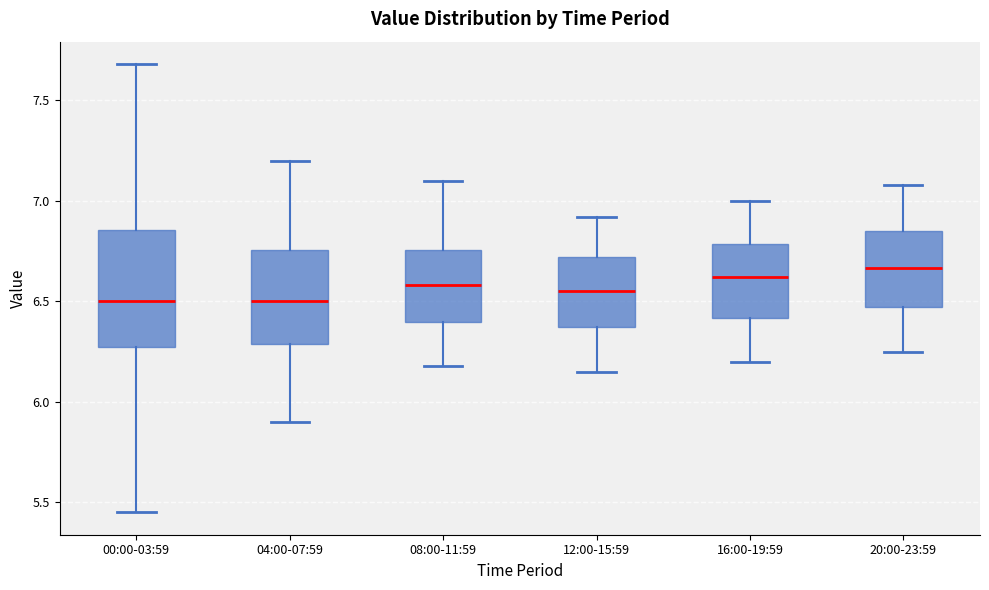

Comparing the boxes themselves (not the whiskers), which one is the tallest?

00:00-03:59